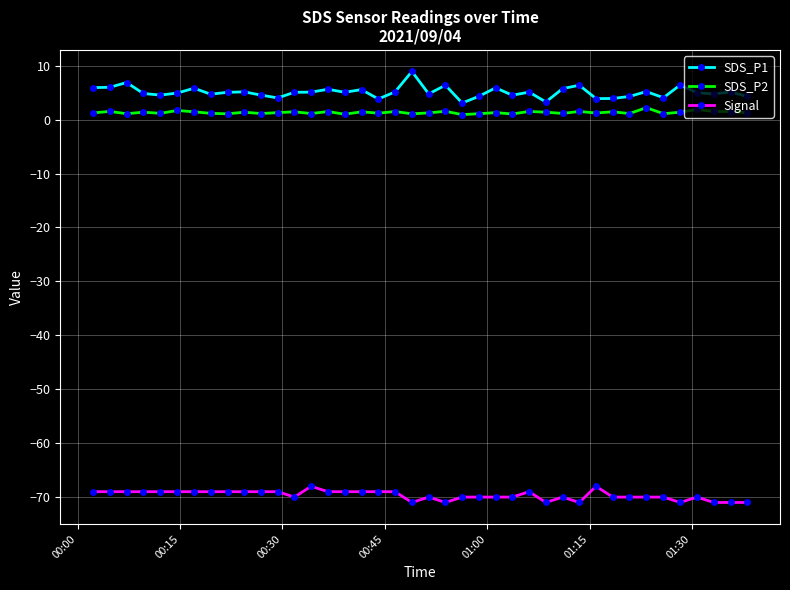

What is the value of the SDS_P1 point at the 3rd from the left?

6.9